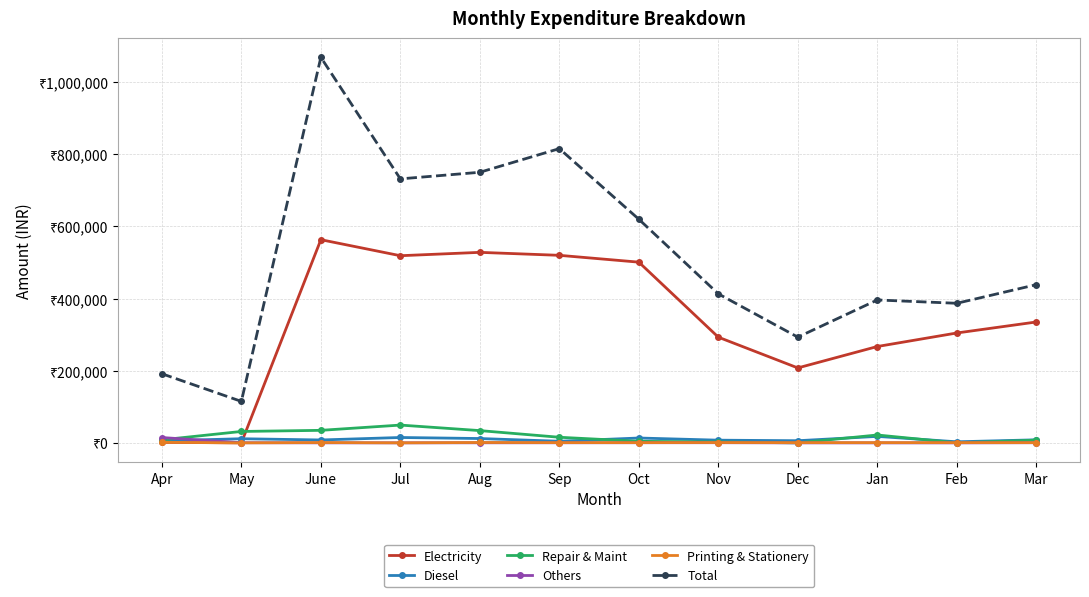

Does the chart have visible grid lines?

Yes